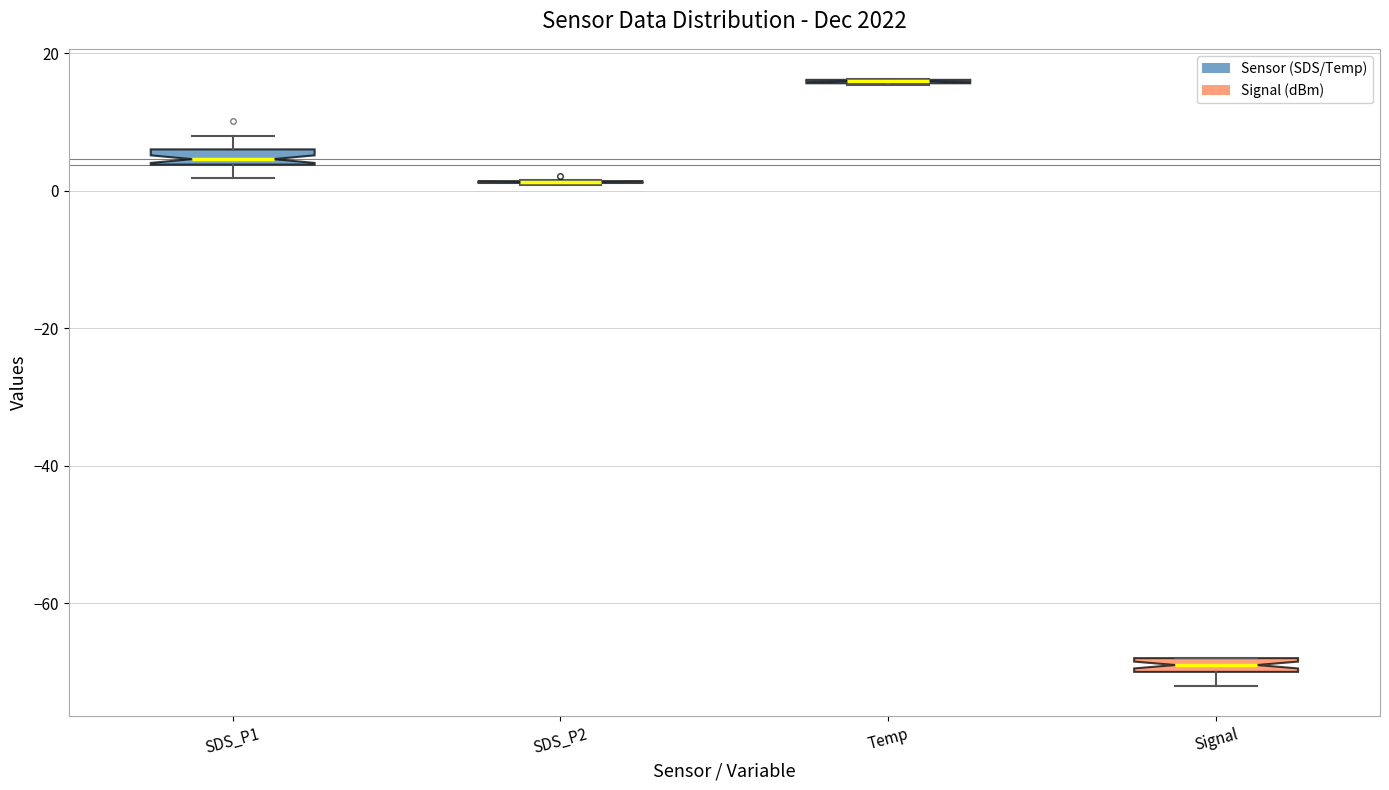

Where is the lower edge of the box for SDS_P1 on the y-axis? The values are not printed on the chart, so give them approximately, as read against the axis.

4